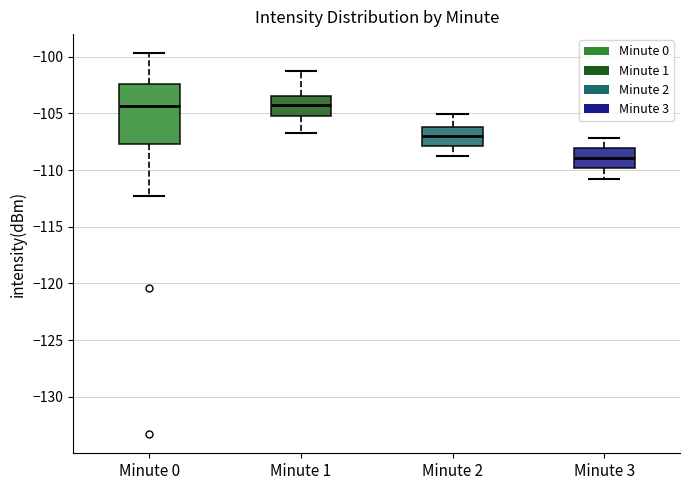

Which box's median line is the lowest?

Minute 3